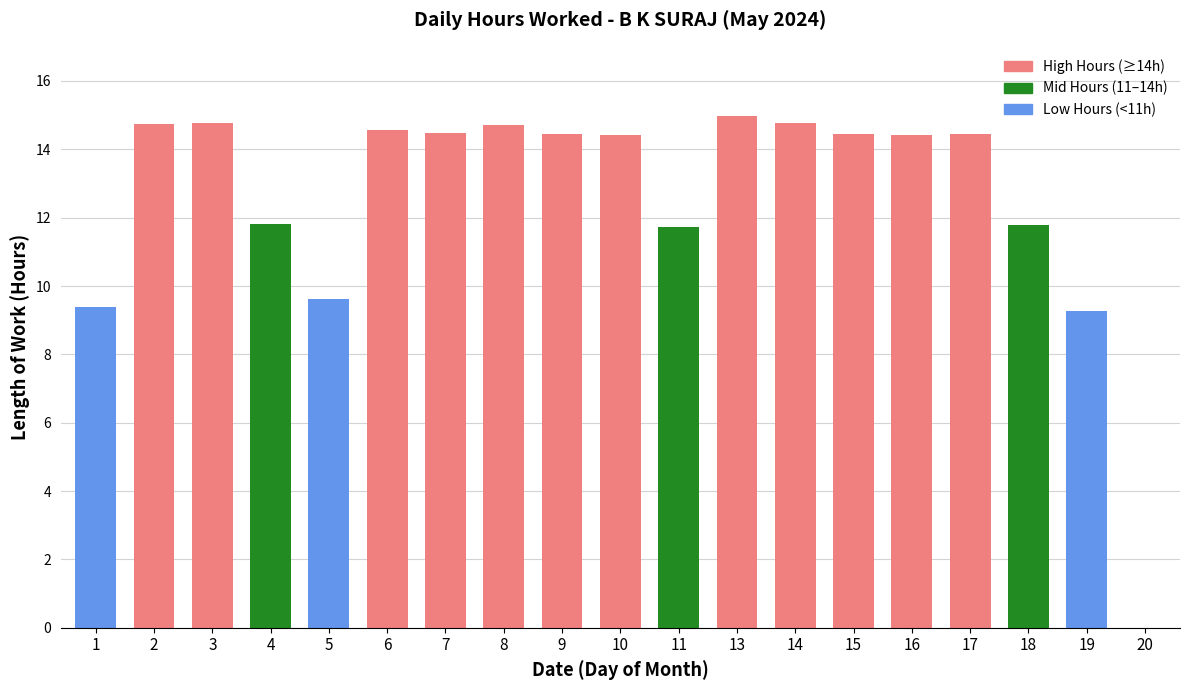

What is the sum of the values at 18 and 2?

26.5